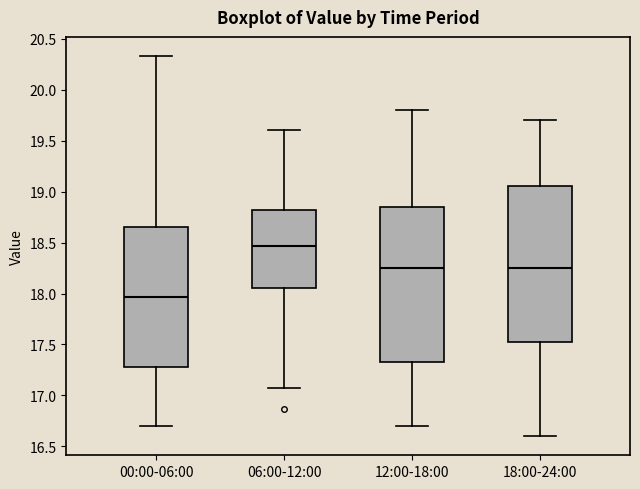

Where does the upper whisker of the box for 00:00-06:00 end on the y-axis? The values are not printed on the chart, so give them approximately, as read against the axis.

20.35